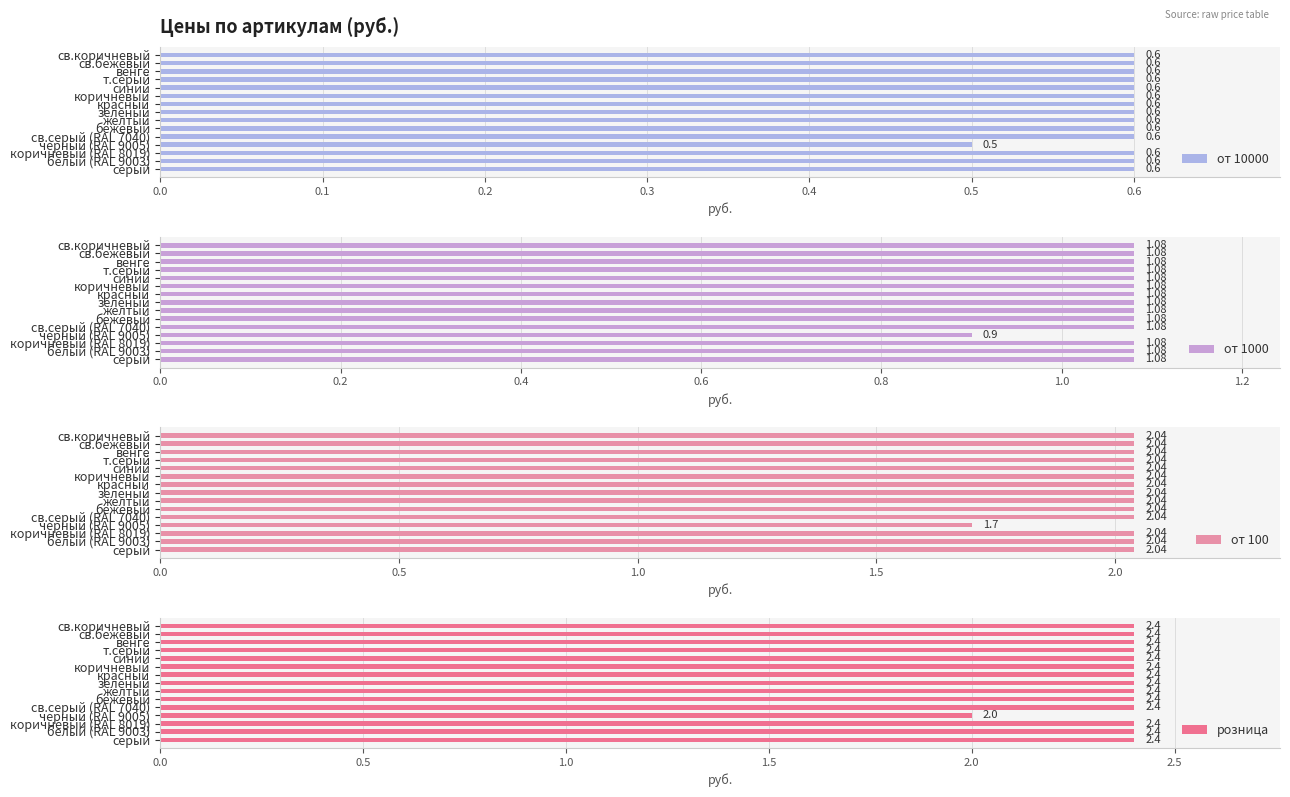

Count the от 10000 values in the range 0 to 1.

15